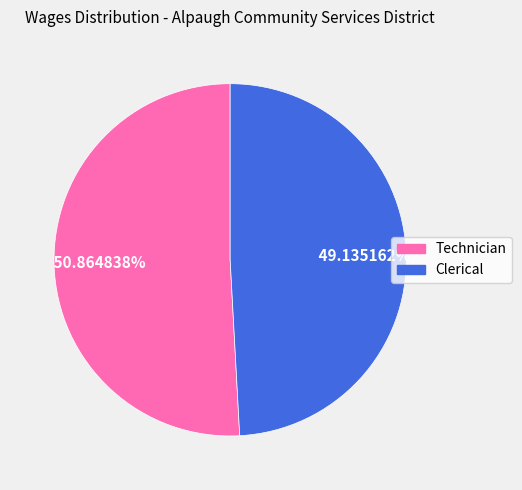

To the nearest percent, what is the combined percentage of Technician and Clerical?

100%